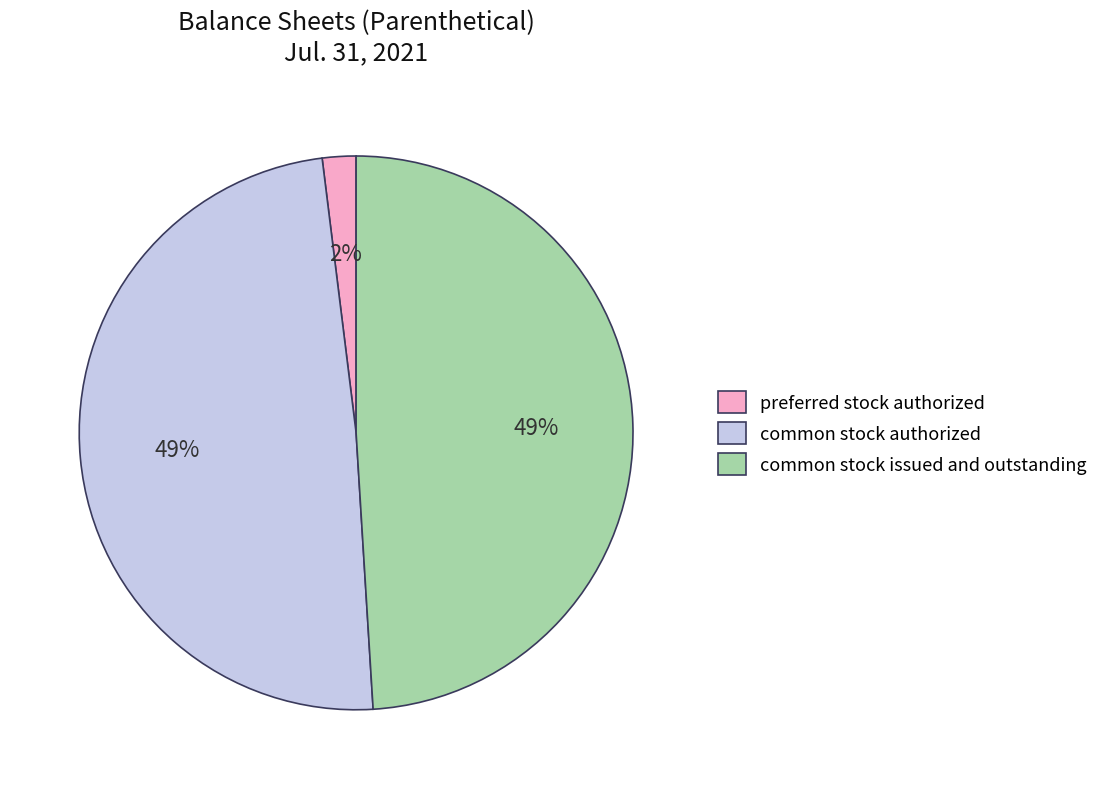

To the nearest percent, what is the average slice percentage?

33%